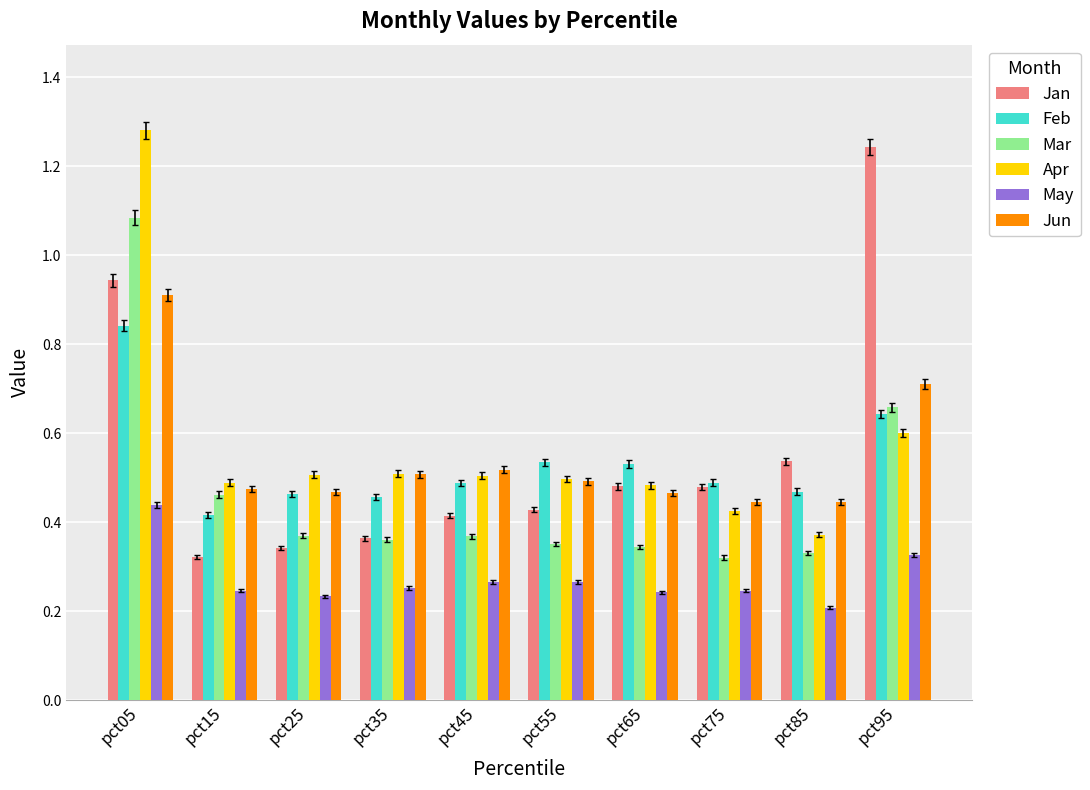

Rank the series by their maximum value, from lowest to highest.

May, Feb, Jun, Mar, Jan, Apr